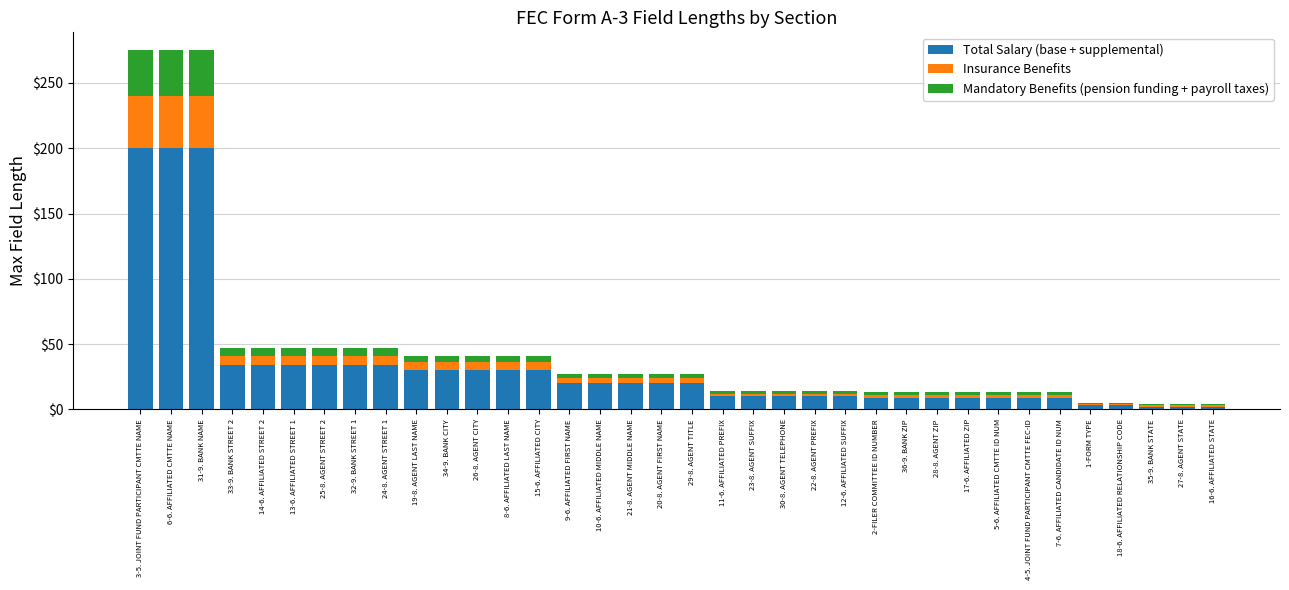

What is the highest value of the Total Salary (base + supplemental) series?

200